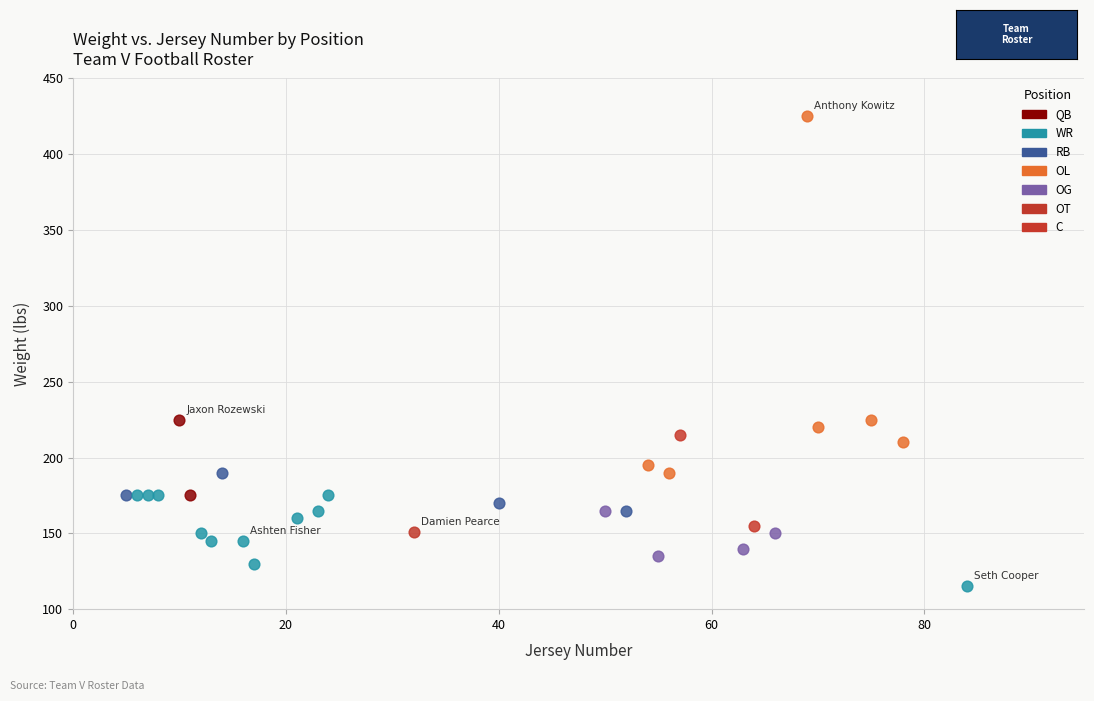

What are all the series names shown in the legend?

QB, WR, RB, OL, OG, OT, C